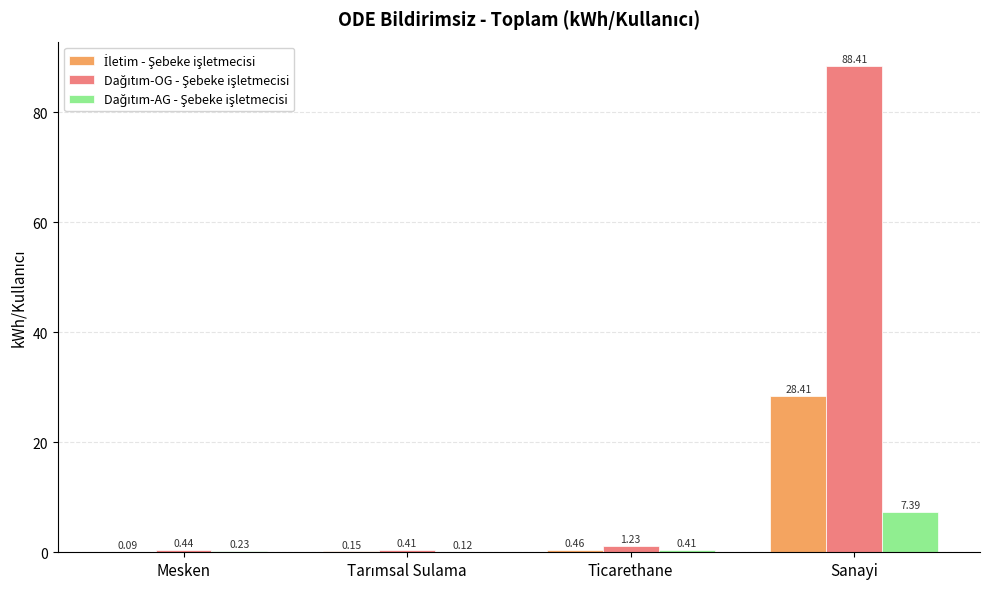

What is the maximum value shown in the chart?

88.4